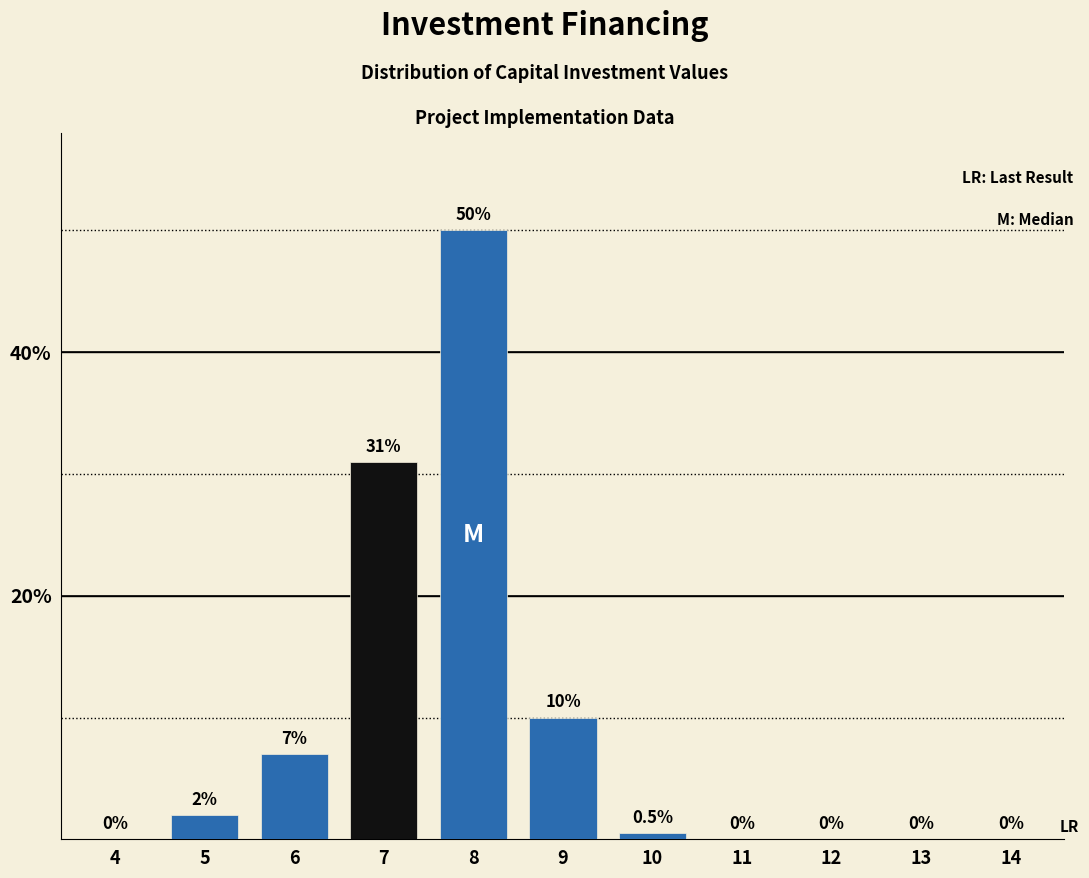

Reading left to right, extract all data points from this chart.

4=0.0	5=2.0	6=7.0	7=31.0	8=50.0	9=10.0	10=0.5	11=0.0	12=0.0	13=0.0	14=0.0